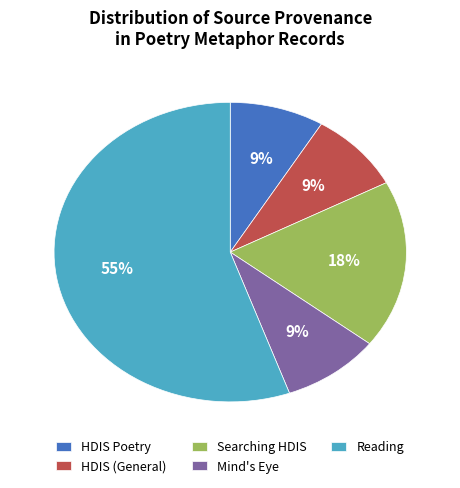

Is the sum of HDIS Poetry and Searching HDIS greater than half?

No